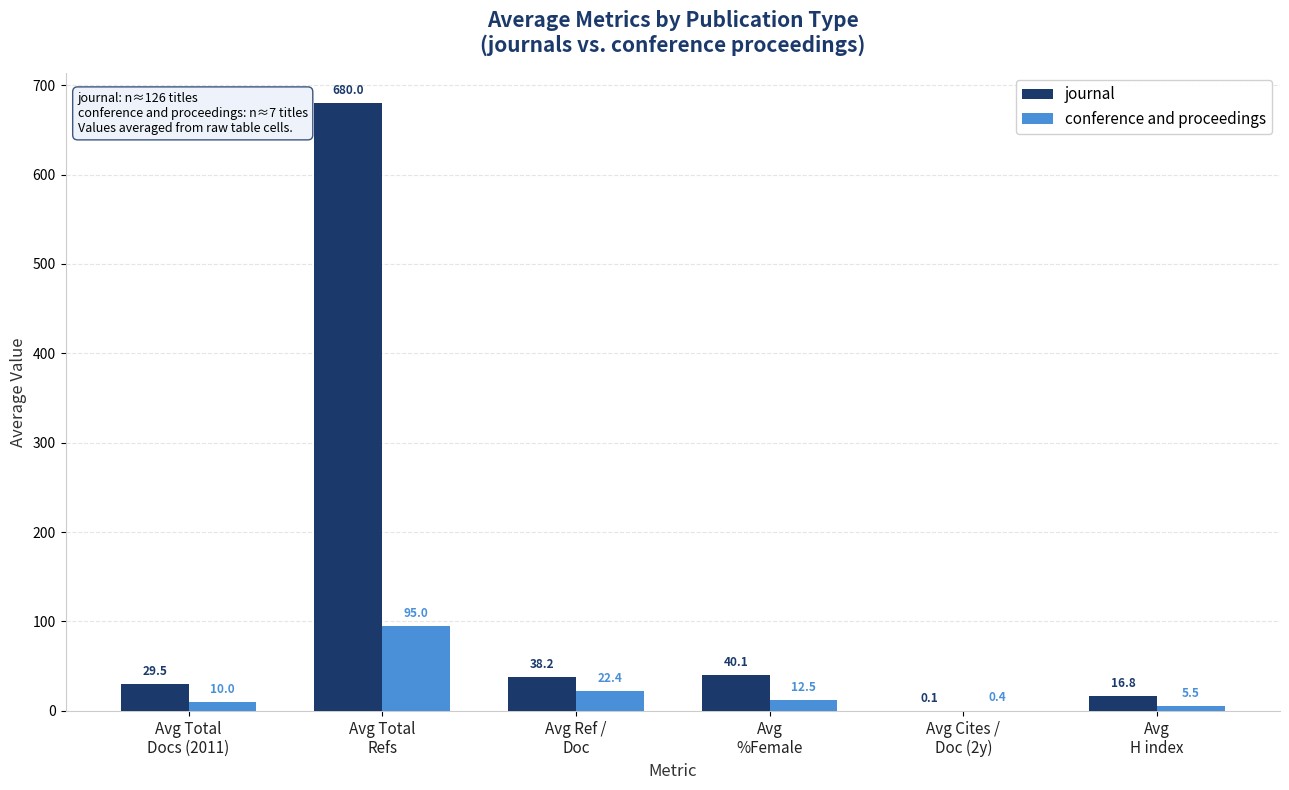

Is it true that journal equals 1139.0 at Avg Total
Refs?

False